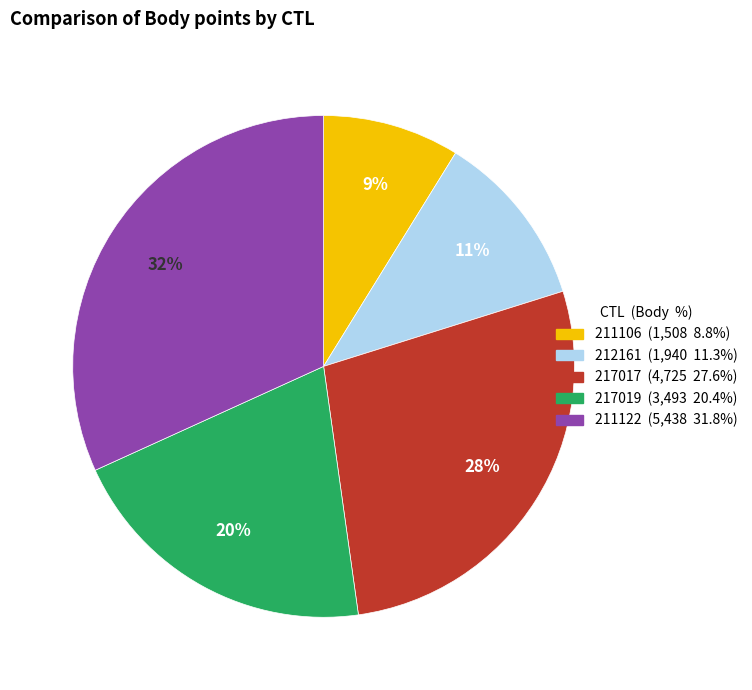

How many segments does this pie chart have?

5